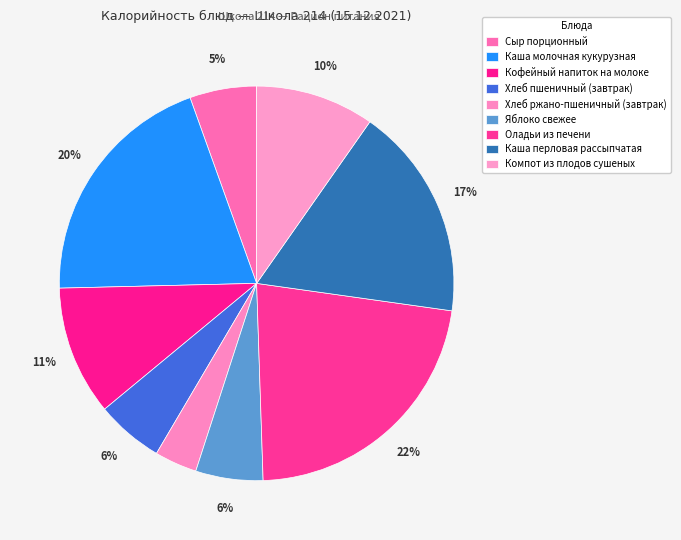

Count the number of slices in the pie.

9